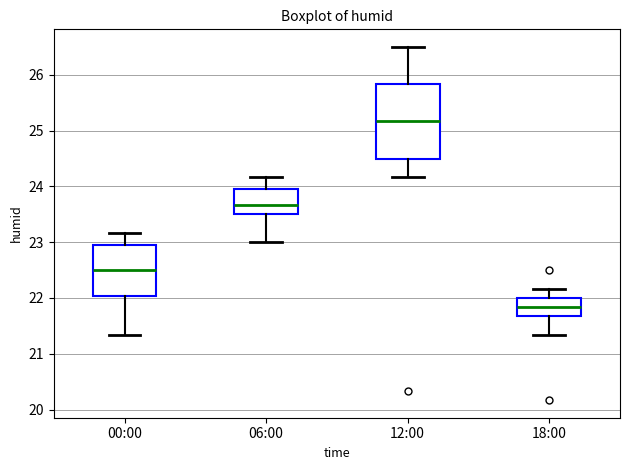

Where does the lower whisker of the box for 12:00 end on the y-axis? The values are not printed on the chart, so give them approximately, as read against the axis.

24.2